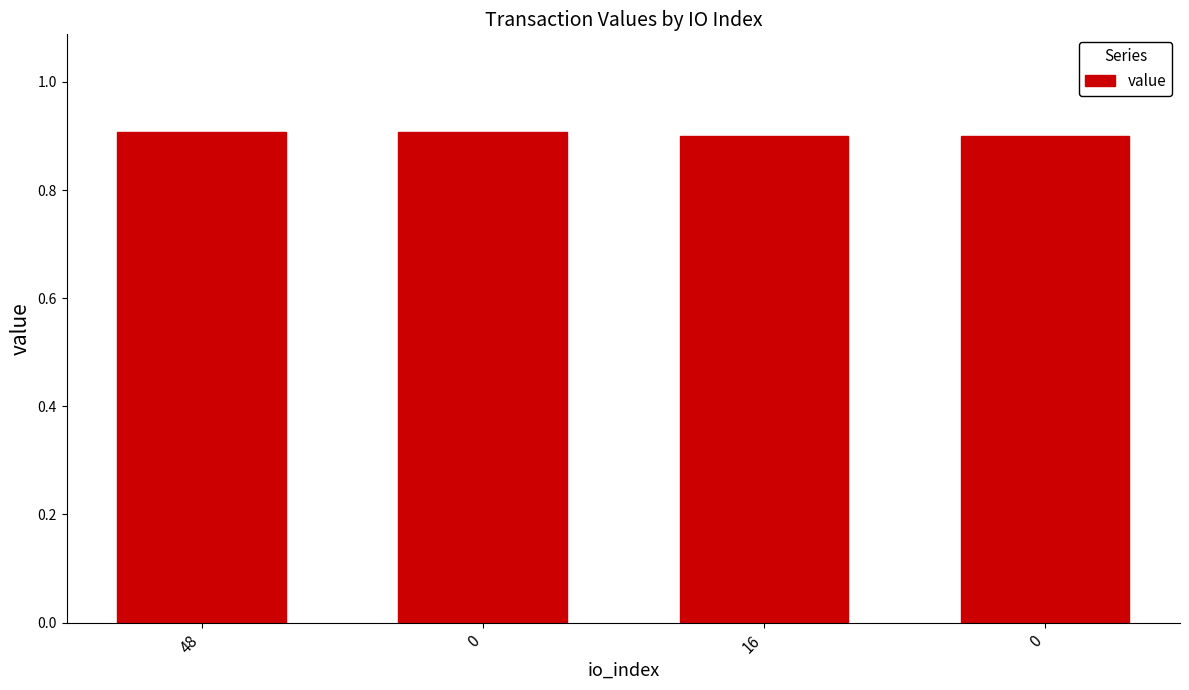

What is the label of the 4th bar from the right?

48